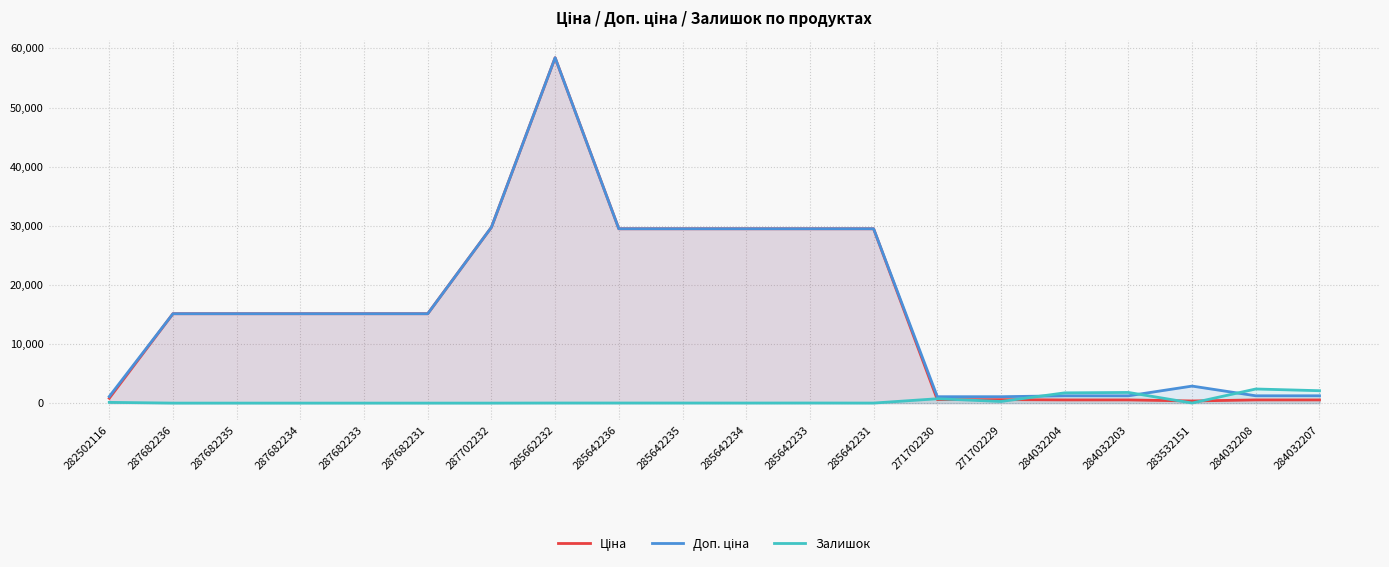

What is the spread (max minus min) of values at 287682236?

15120.0